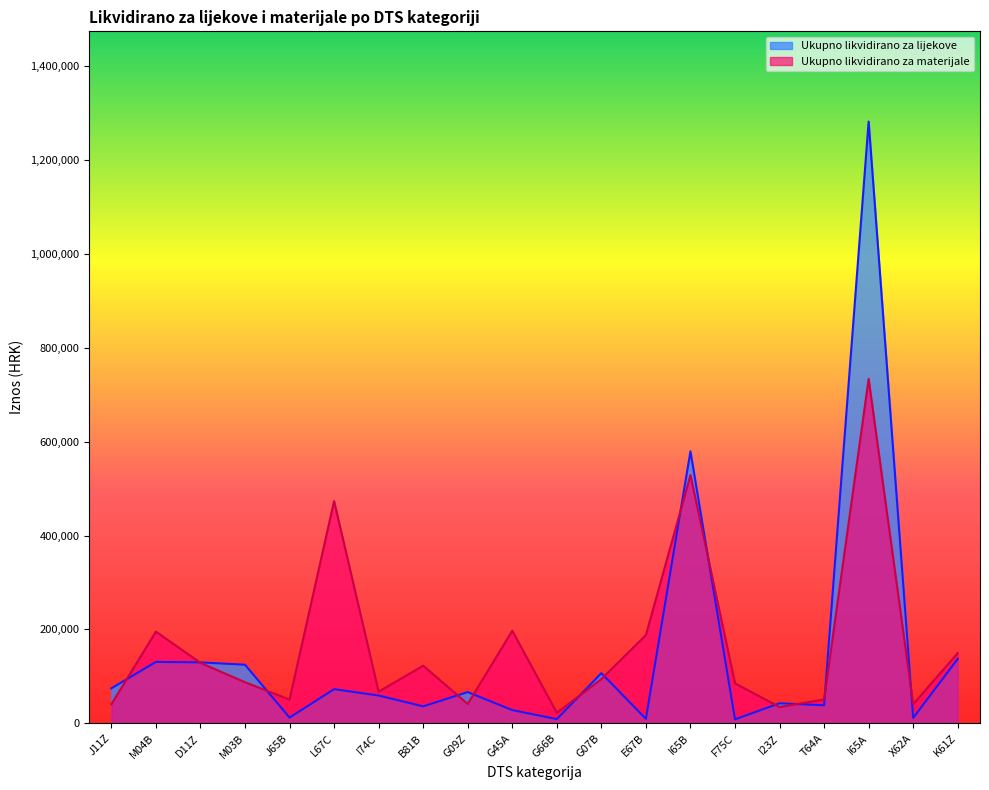

Reading right to left, what are all the values shown in this chart?

Ukupno likvidirano za lijekove: K61Z=137361.6	X62A=11673.9	I65A=1281141.7	T64A=38580.7	I23Z=42867.4	F75C=8645.6	I65B=579157.2	E67B=9666.0	G07B=106956.0	G66B=9161.9	G45A=28356.6	G09Z=66757.4	B81B=36270.7	I74C=59347.8	L67C=72895.7	J65B=12405.1	M03B=124971.9	D11Z=129896.6	M04B=130960.1	J11Z=74649.2
Ukupno likvidirano za materijale: K61Z=149640.3	X62A=40907.5	I65A=733373.4	T64A=50870.8	I23Z=34903.3	F75C=85308.8	I65B=528631.4	E67B=188051.6	G07B=94348.5	G66B=22601.0	G45A=197213.2	G09Z=41408.4	B81B=122799.5	I74C=67527.3	L67C=473264.8	J65B=50744.1	M03B=87660.7	D11Z=128906.0	M04B=195361.5	J11Z=40830.6